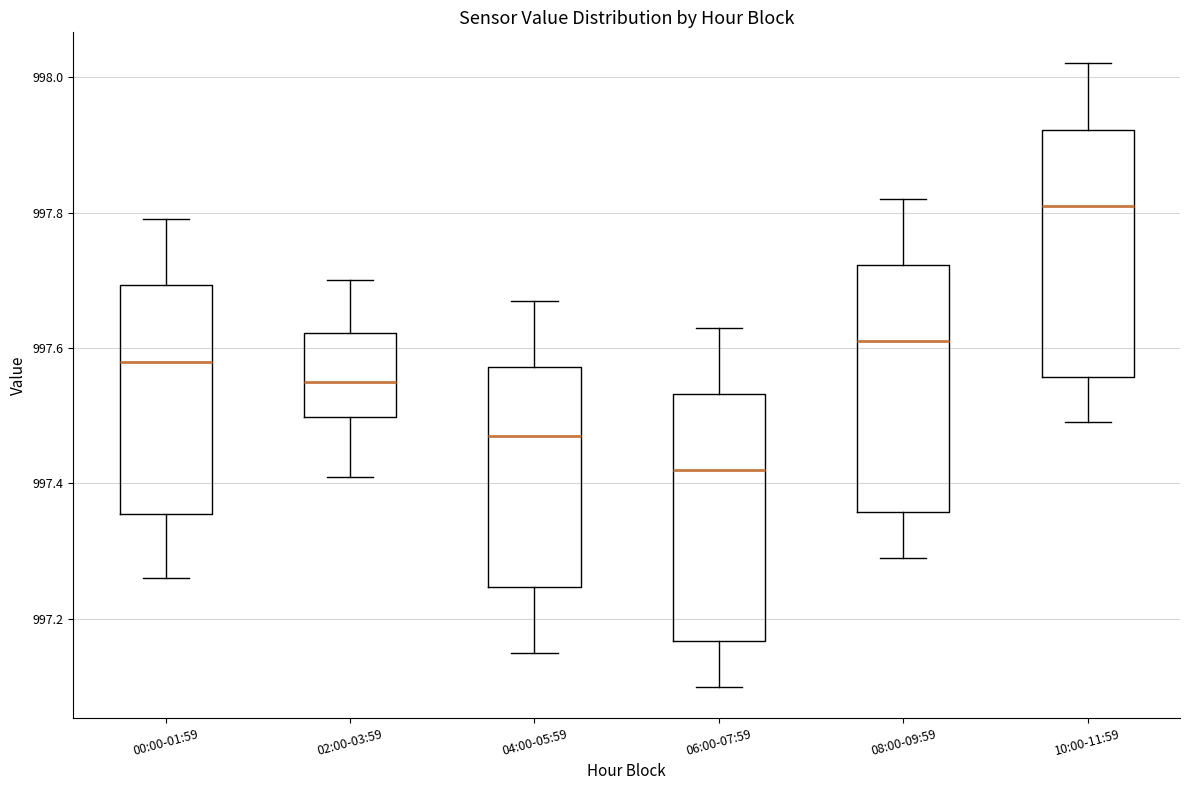

Reading left to right, transcribe this box plot: for each box, give where its median line is, the range the box spans, and where its two whiskers end, as read against the y-axis. The values are not printed on the chart, so give them approximately, as read against the axis.

00:00-01:59: median 997.58, box 997.36 to 997.70, whiskers 997.26 to 997.80
02:00-03:59: median 997.56, box 997.50 to 997.62, whiskers 997.42 to 997.70
04:00-05:59: median 997.48, box 997.24 to 997.58, whiskers 997.16 to 997.68
06:00-07:59: median 997.42, box 997.16 to 997.54, whiskers 997.10 to 997.64
08:00-09:59: median 997.62, box 997.36 to 997.72, whiskers 997.30 to 997.82
10:00-11:59: median 997.82, box 997.56 to 997.92, whiskers 997.50 to 998.02